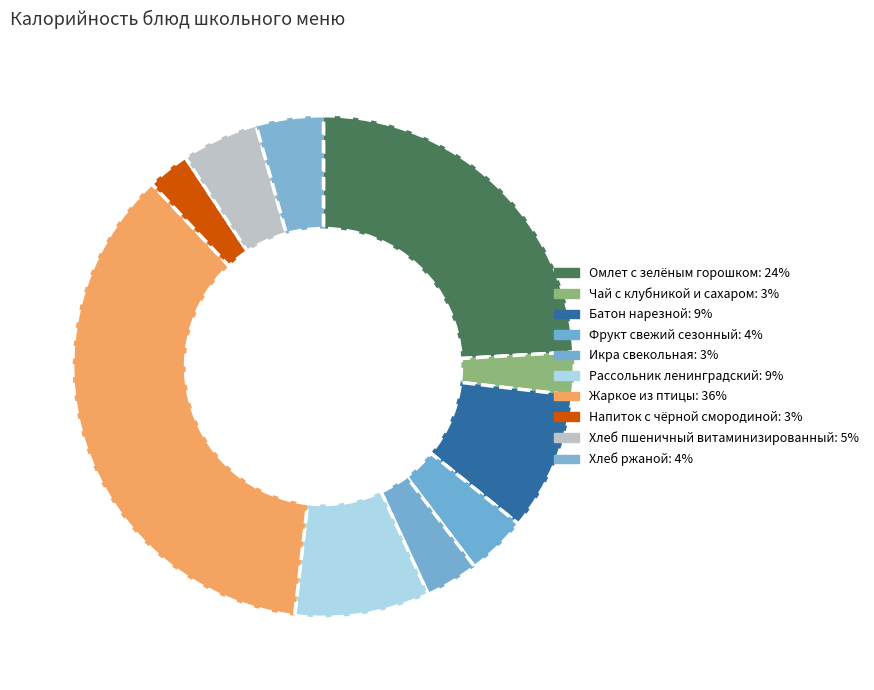

How many segments does this pie chart have?

10